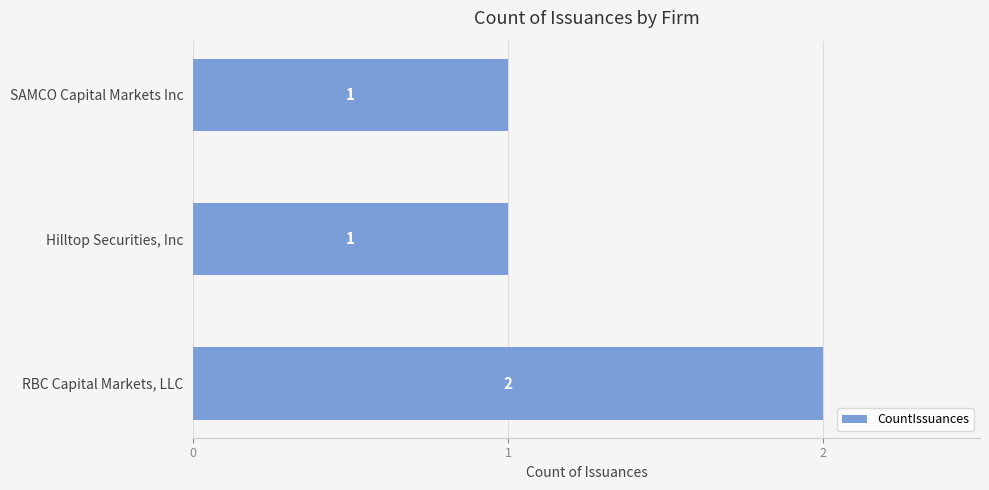

Are the bars horizontal?

Yes